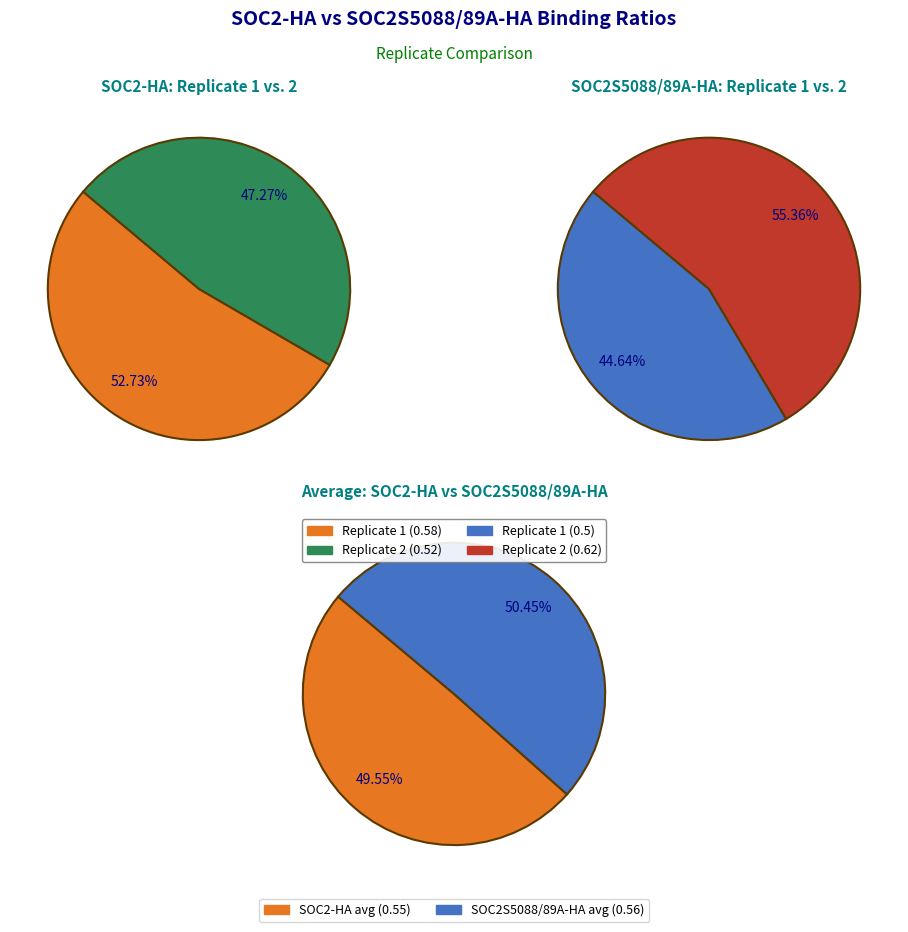

Is there any slice that represents more than half of the pie?

Yes